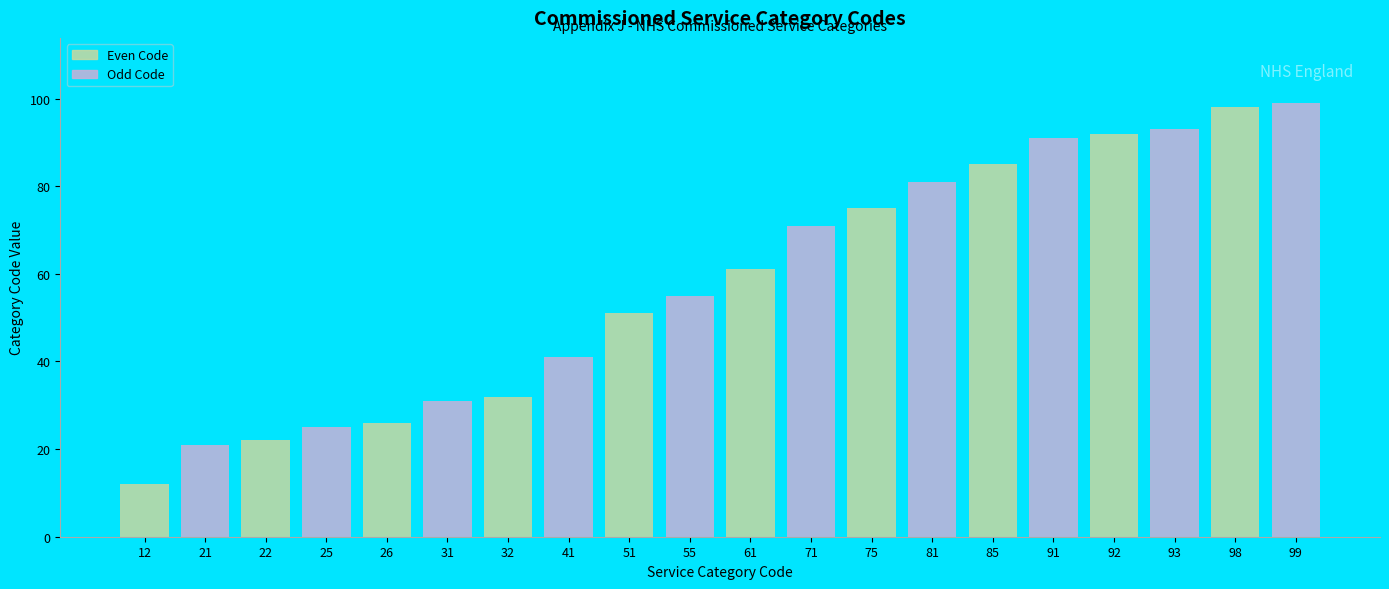

At how many categories does at least one series exceed 83?

3